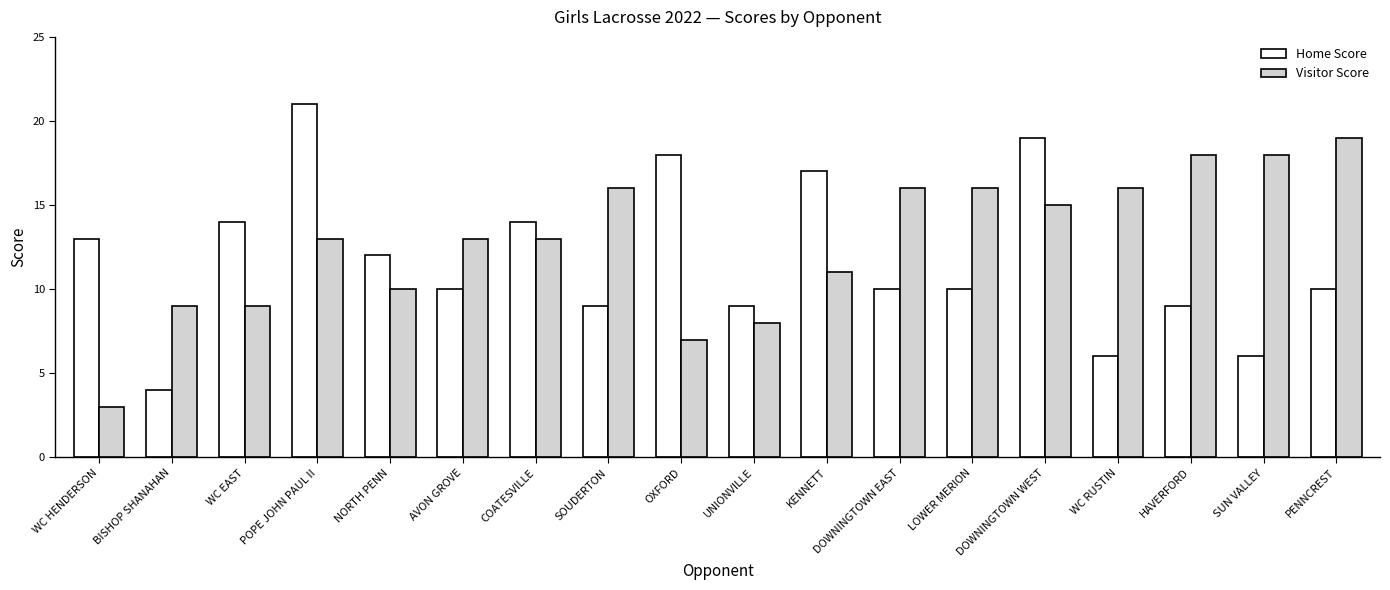

Reading left to right, extract all data points from this chart.

Home Score: WC HENDERSON=13	BISHOP SHANAHAN=4	WC EAST=14	POPE JOHN PAUL II=21	NORTH PENN=12	AVON GROVE=10	COATESVILLE=14	SOUDERTON=9	OXFORD=18	UNIONVILLE=9	KENNETT=17	DOWNINGTOWN EAST=10	LOWER MERION=10	DOWNINGTOWN WEST=19	WC RUSTIN=6	HAVERFORD=9	SUN VALLEY=6	PENNCREST=10
Visitor Score: WC HENDERSON=3	BISHOP SHANAHAN=9	WC EAST=9	POPE JOHN PAUL II=13	NORTH PENN=10	AVON GROVE=13	COATESVILLE=13	SOUDERTON=16	OXFORD=7	UNIONVILLE=8	KENNETT=11	DOWNINGTOWN EAST=16	LOWER MERION=16	DOWNINGTOWN WEST=15	WC RUSTIN=16	HAVERFORD=18	SUN VALLEY=18	PENNCREST=19